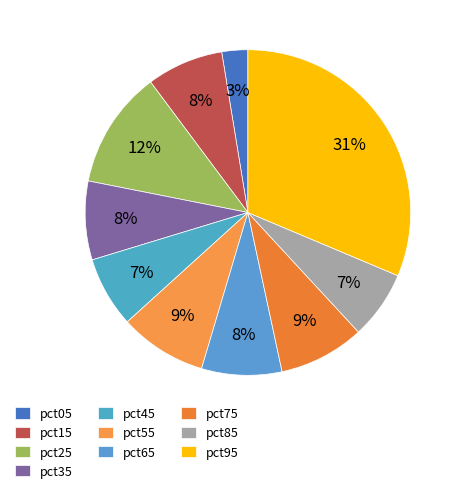

To the nearest percent, what is the average slice percentage?

10%